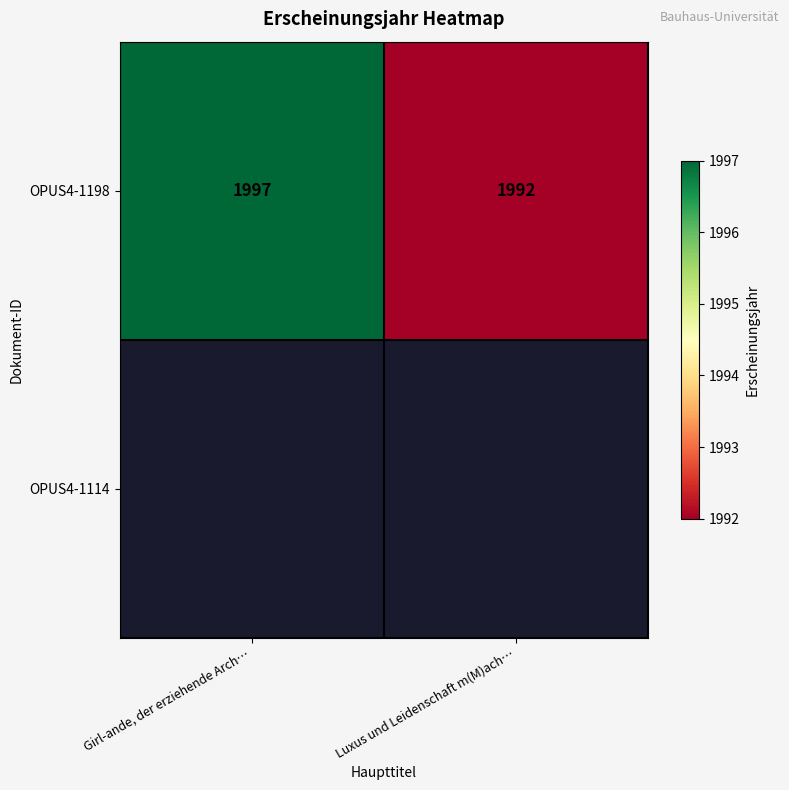

The value of OPUS4-1198 at Luxus und Leidenschaft m(M)ach… is 1992. True or false?

True